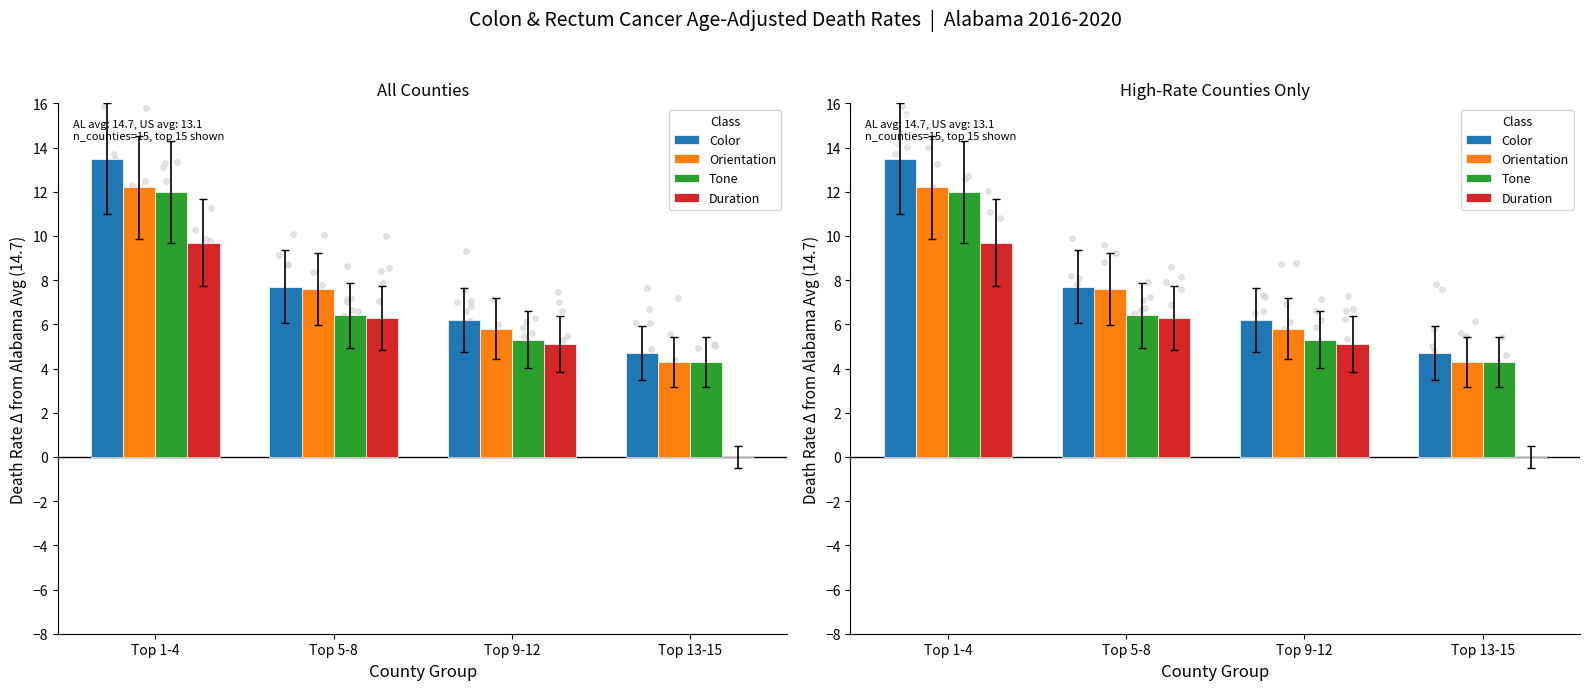

At how many categories does at least one series exceed 1?

4